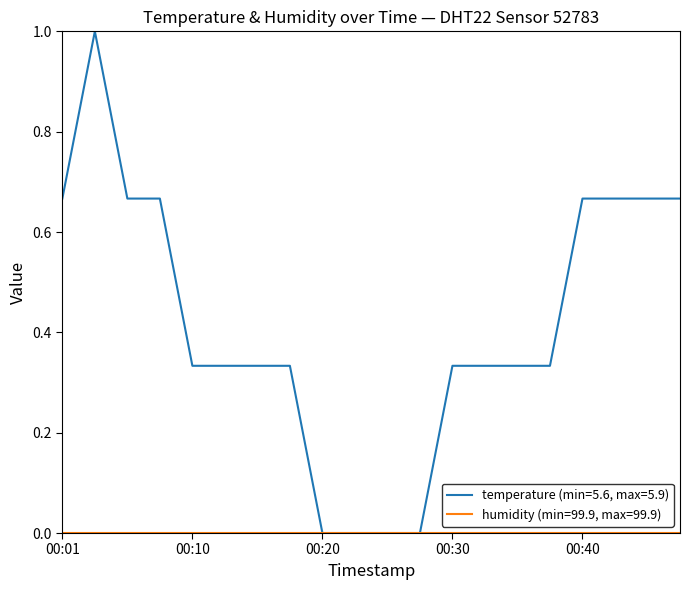

Which series has the widest spread of values?

temperature (min=5.6, max=5.9)